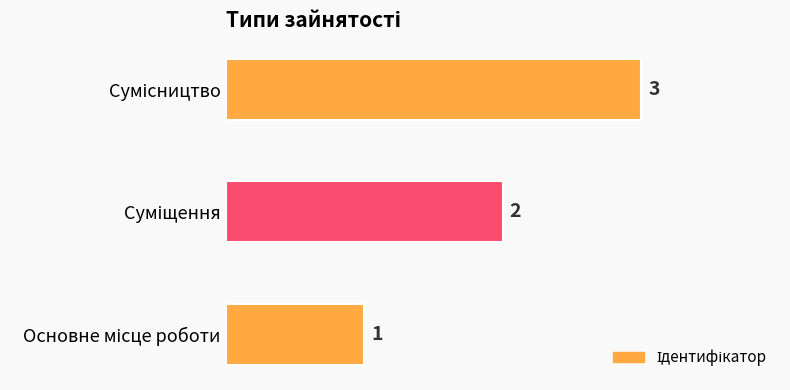

How many values are below 2?

1